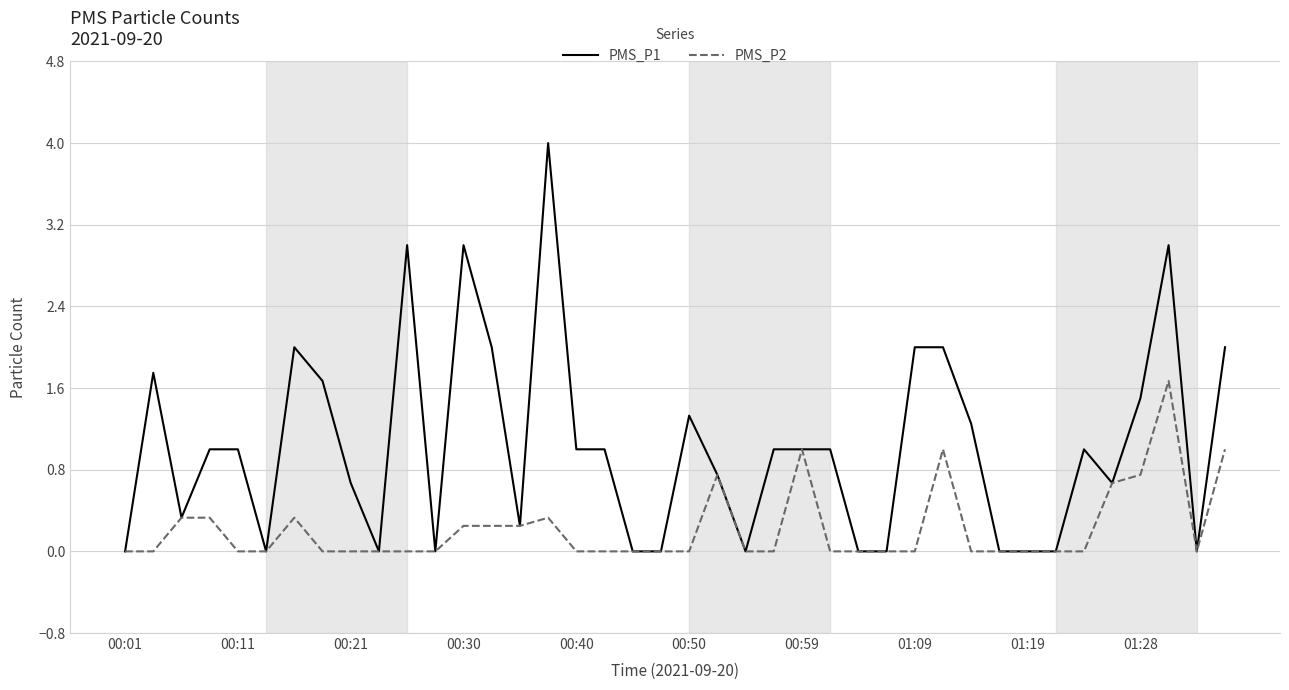

Which series has the largest total across all categories?

PMS_P1